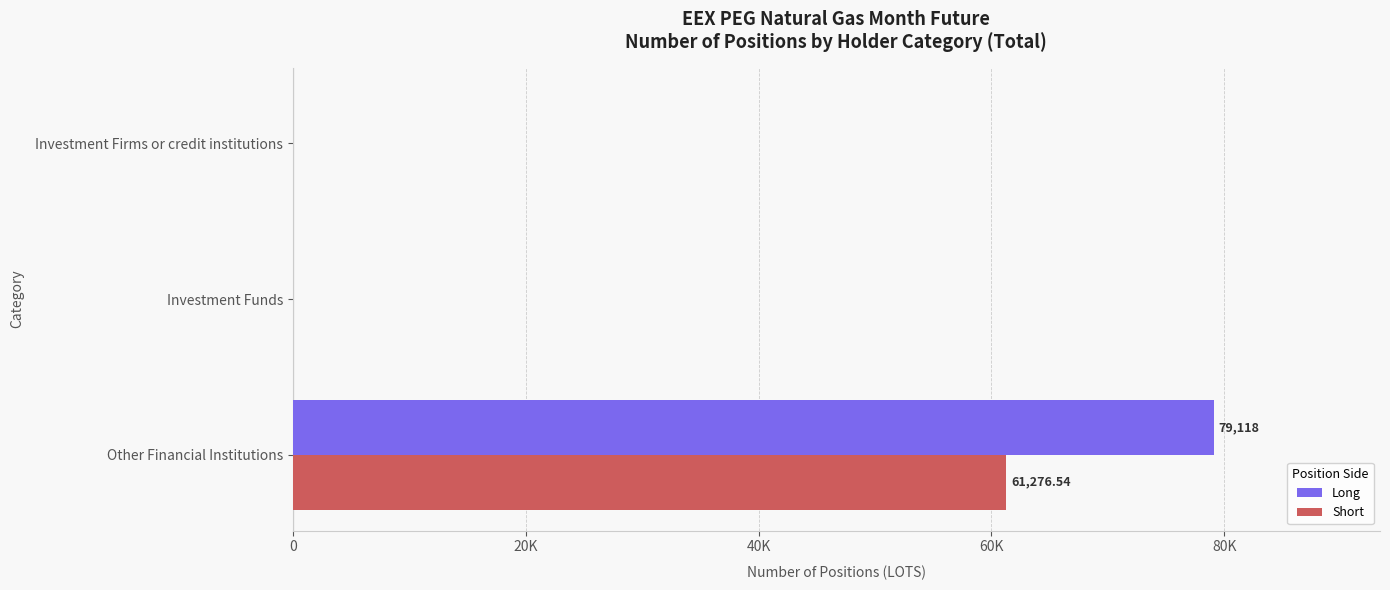

What are all the series names shown in the legend?

Long, Short